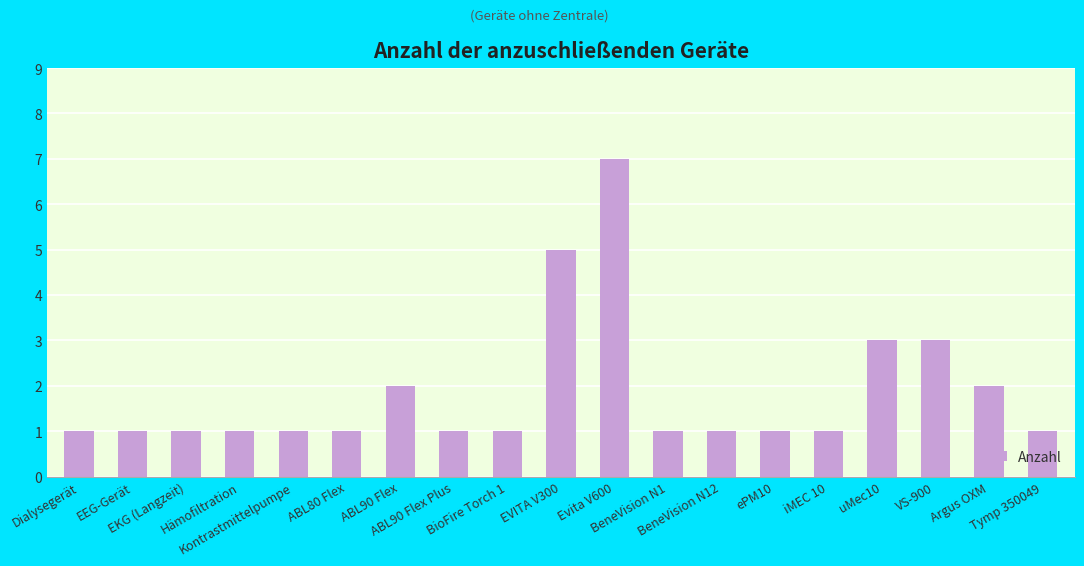

What is the value of the 12th bar from the left?

1